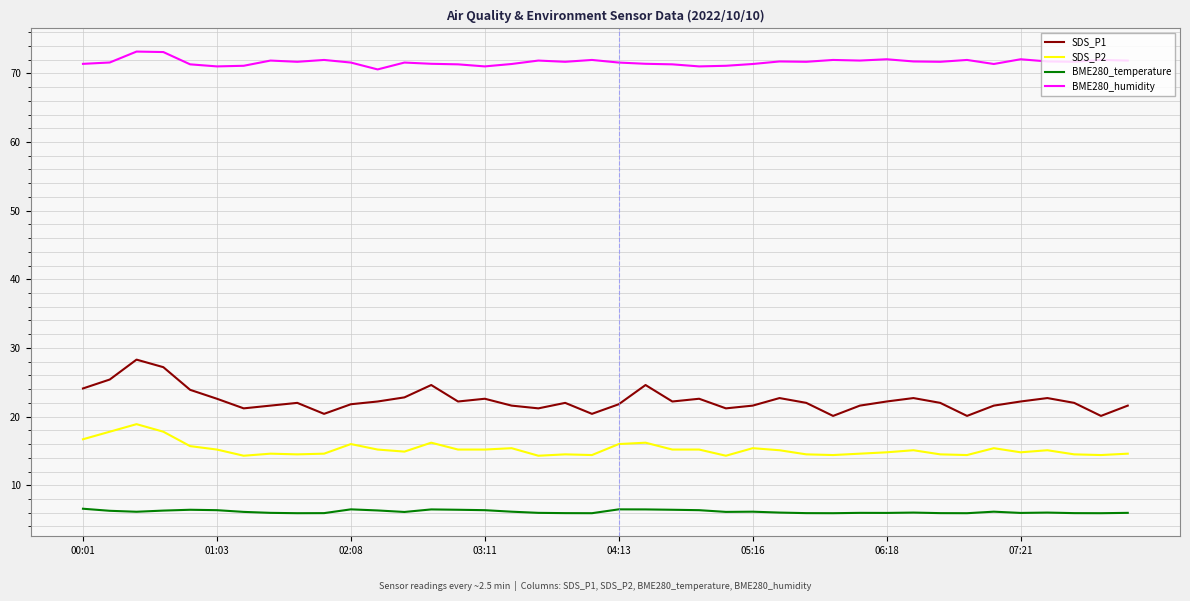

What is the lowest value of the SDS_P2 series?

14.3